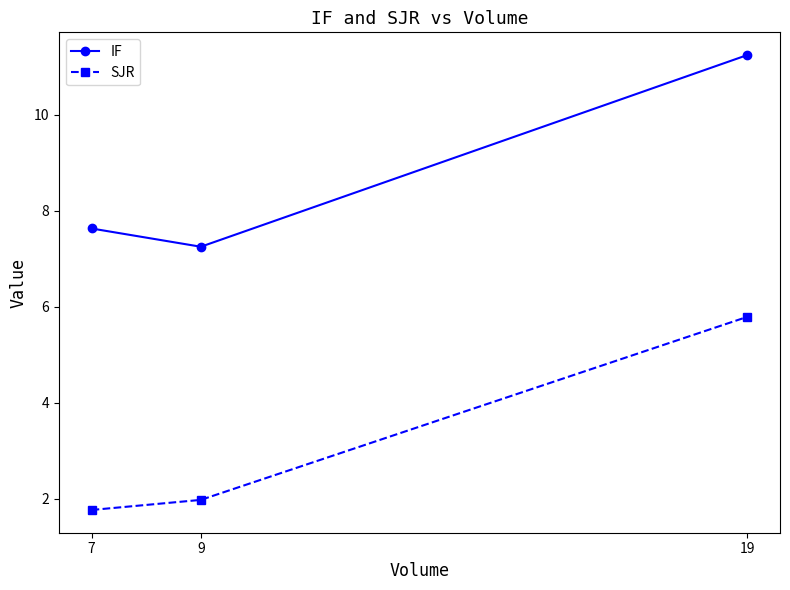

At which label does SJR reach its minimum?

7